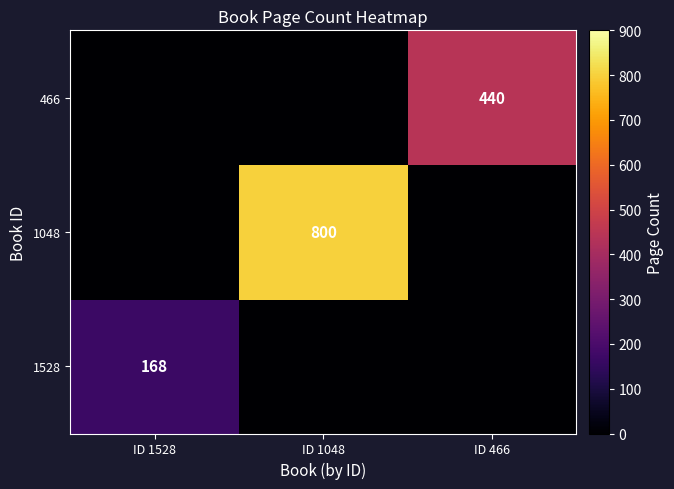

The value of 1528 at ID 1528 is 42. True or false?

False